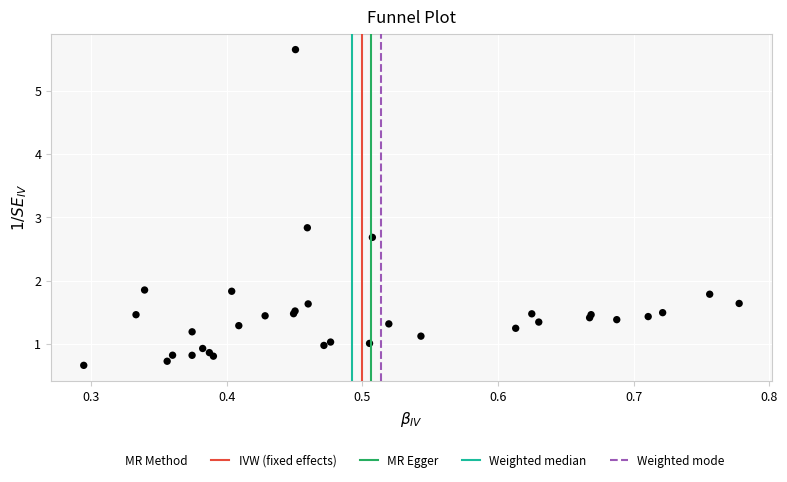

What Y value in the scatter plot is closest to 3?

2.8